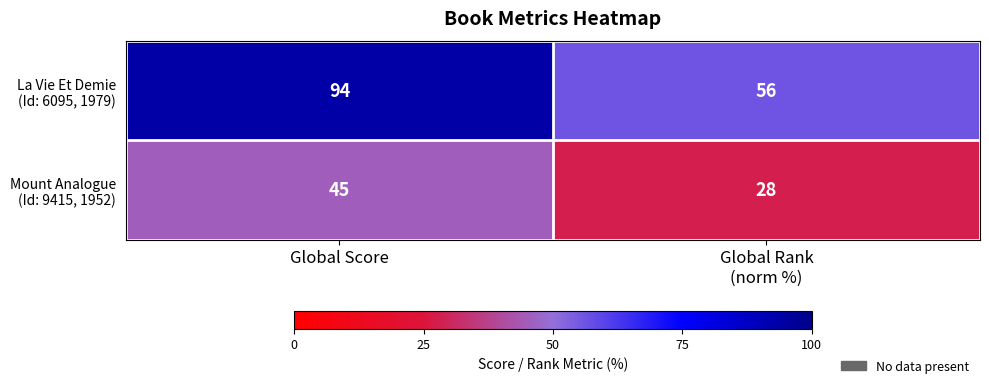

At which category does the chart reach its peak across all series?

Global Score